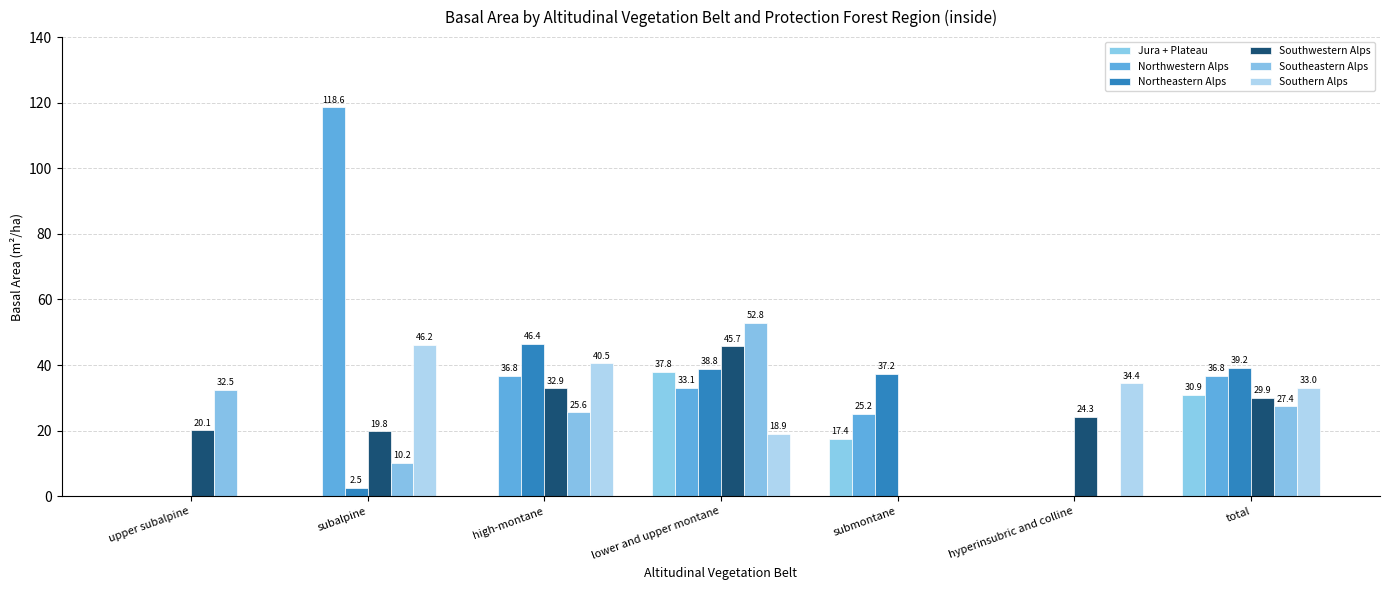

What are all the series names shown in the legend?

Jura + Plateau, Northwestern Alps, Northeastern Alps, Southwestern Alps, Southeastern Alps, Southern Alps